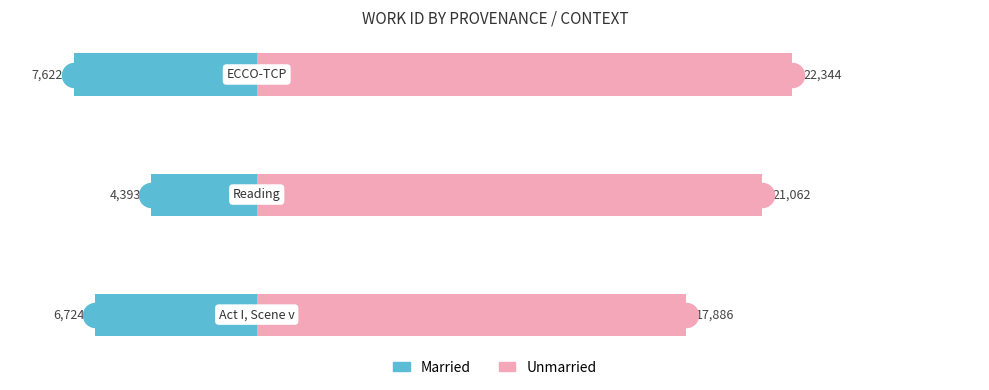

Is the value of Unmarried at 0 greater than the value of Married at 2?

Yes